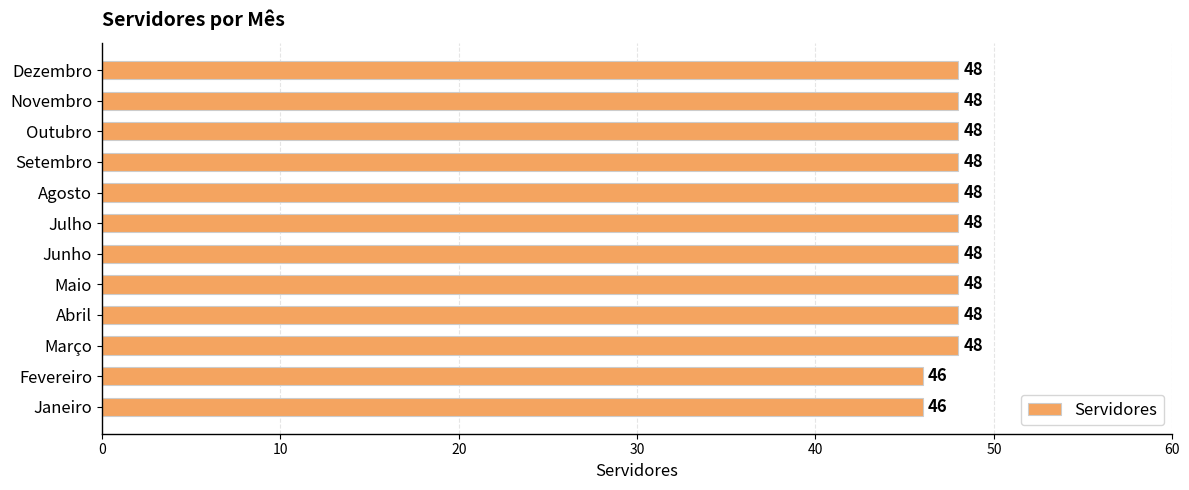

What is the difference between the maximum and second lowest values?

2